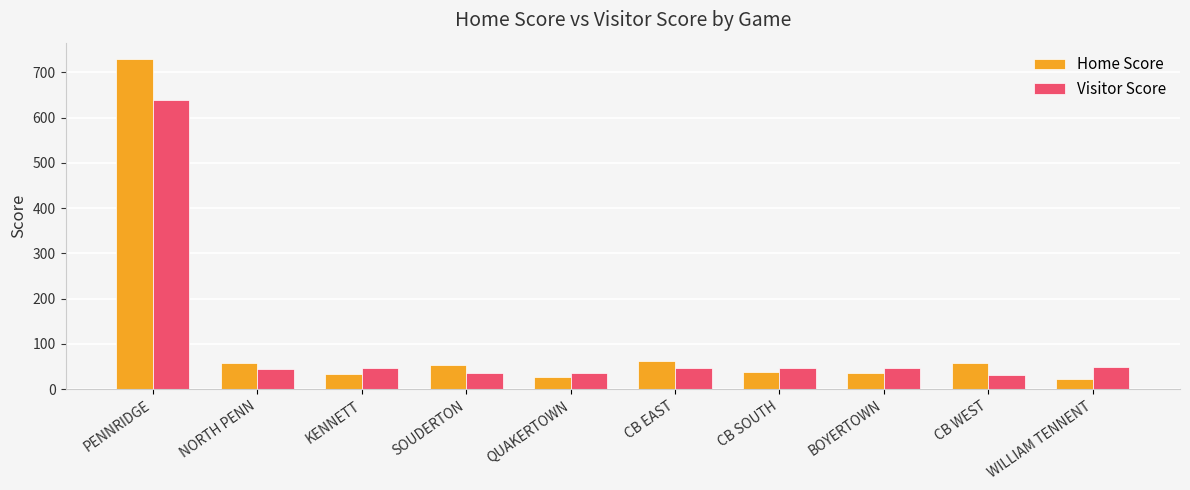

At KENNETT, list the series in order from smallest to largest.

Home Score, Visitor Score